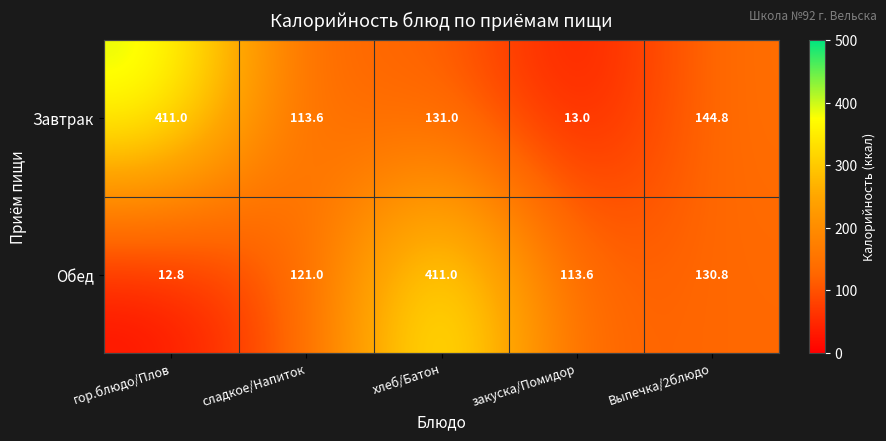

Rank the series by their average value, from lowest to highest.

Обед, Завтрак